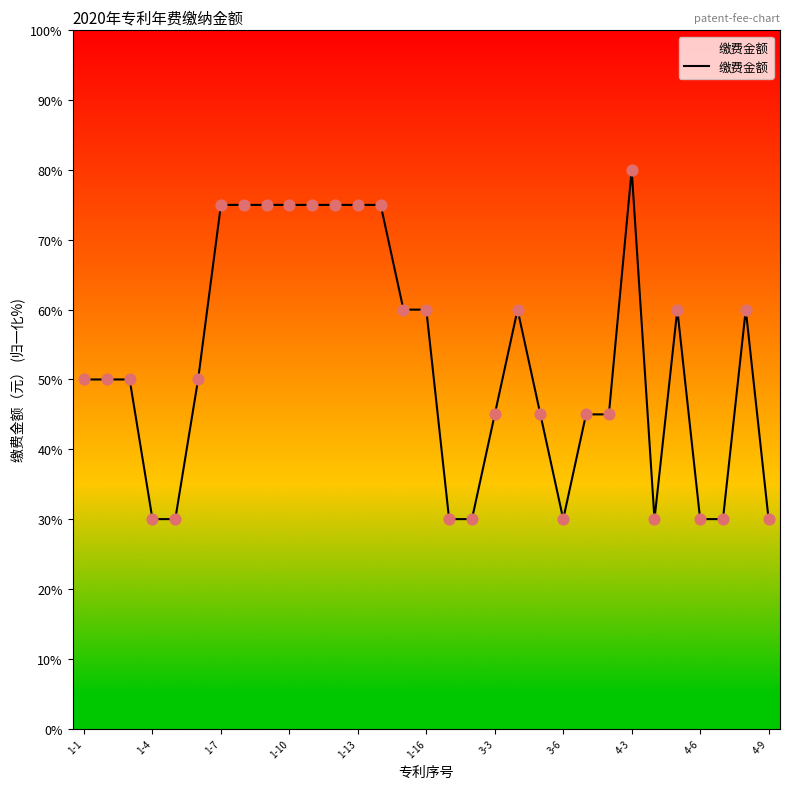

What is the greatest value displayed?

80